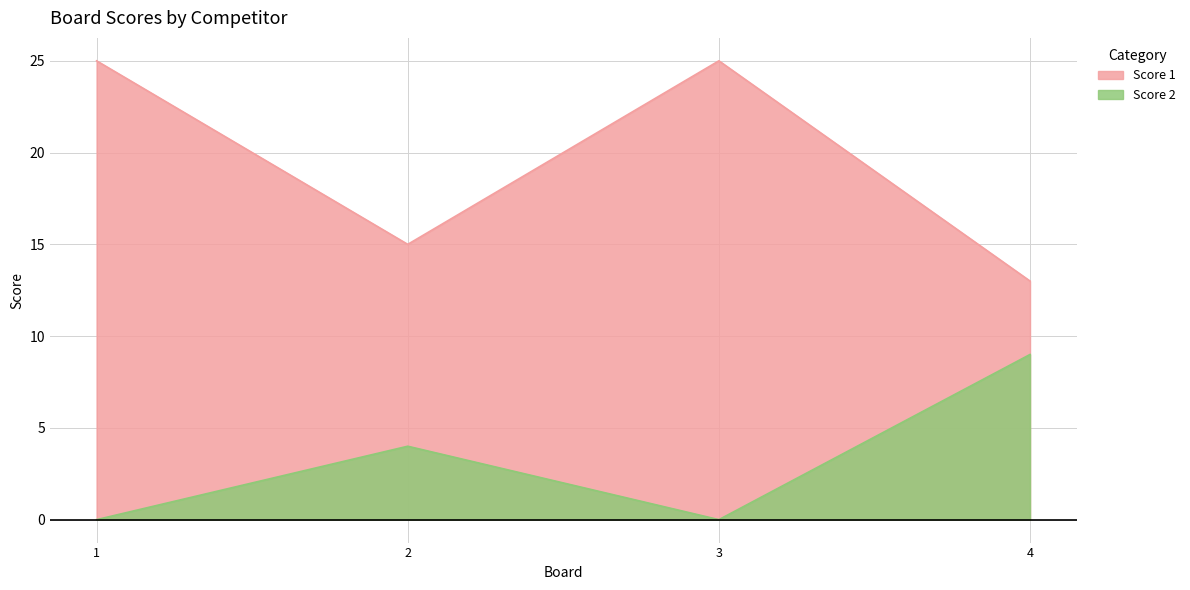

True or false: Score 2 and Score 1 cross at least once.

False